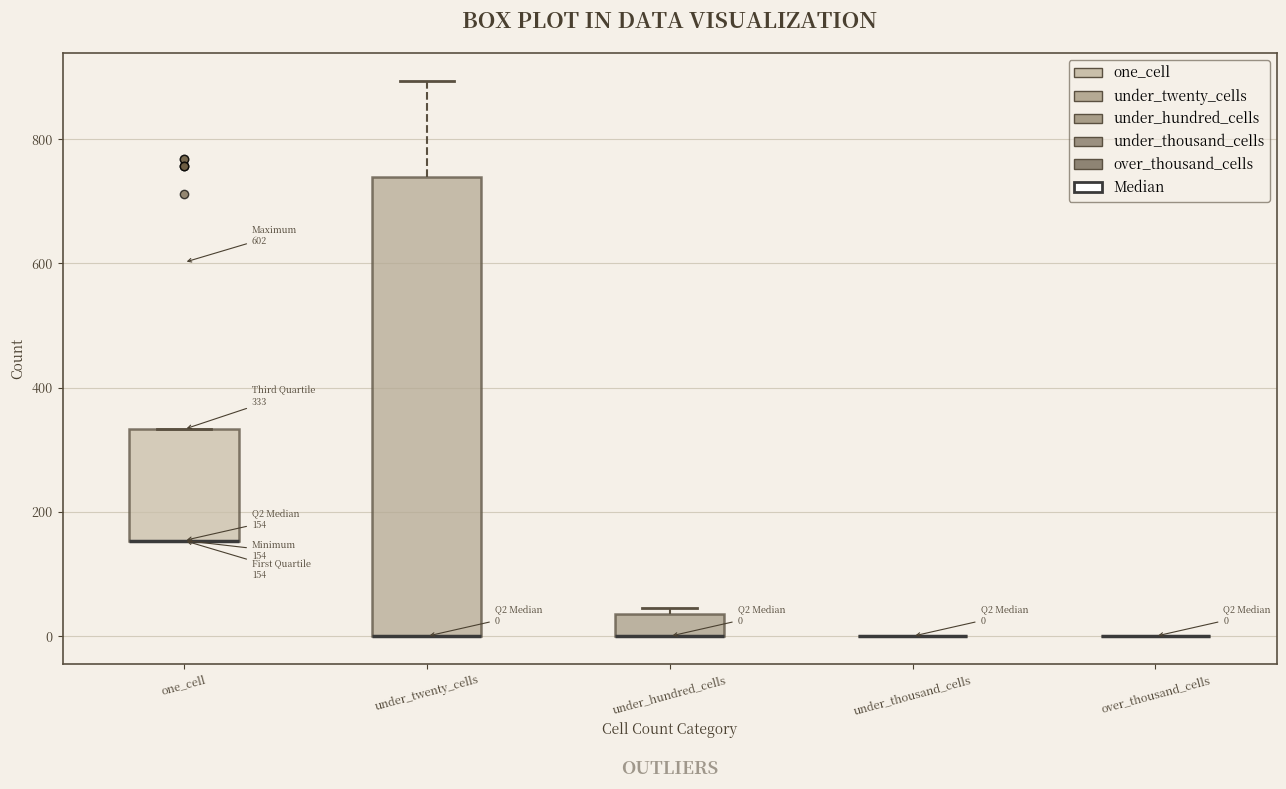

Comparing the boxes themselves (not the whiskers), which one is the tallest?

under_twenty_cells